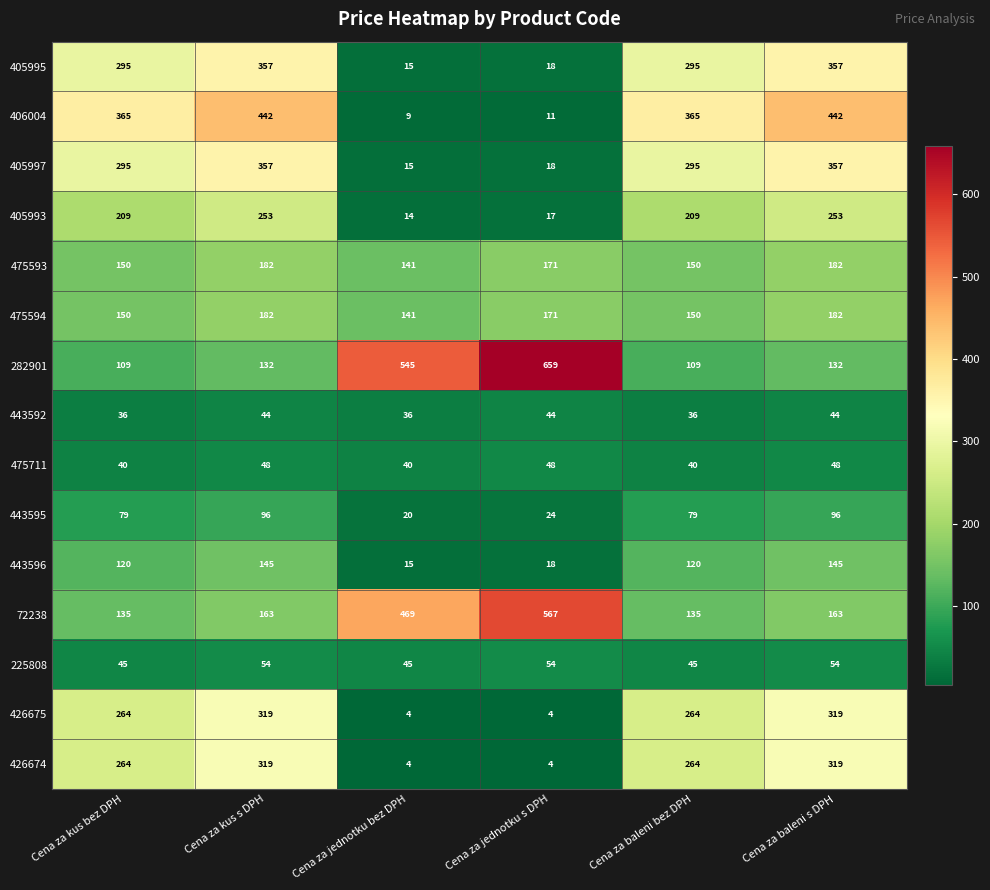

The value of 475711 at Cena za baleni bez DPH is 40. True or false?

True